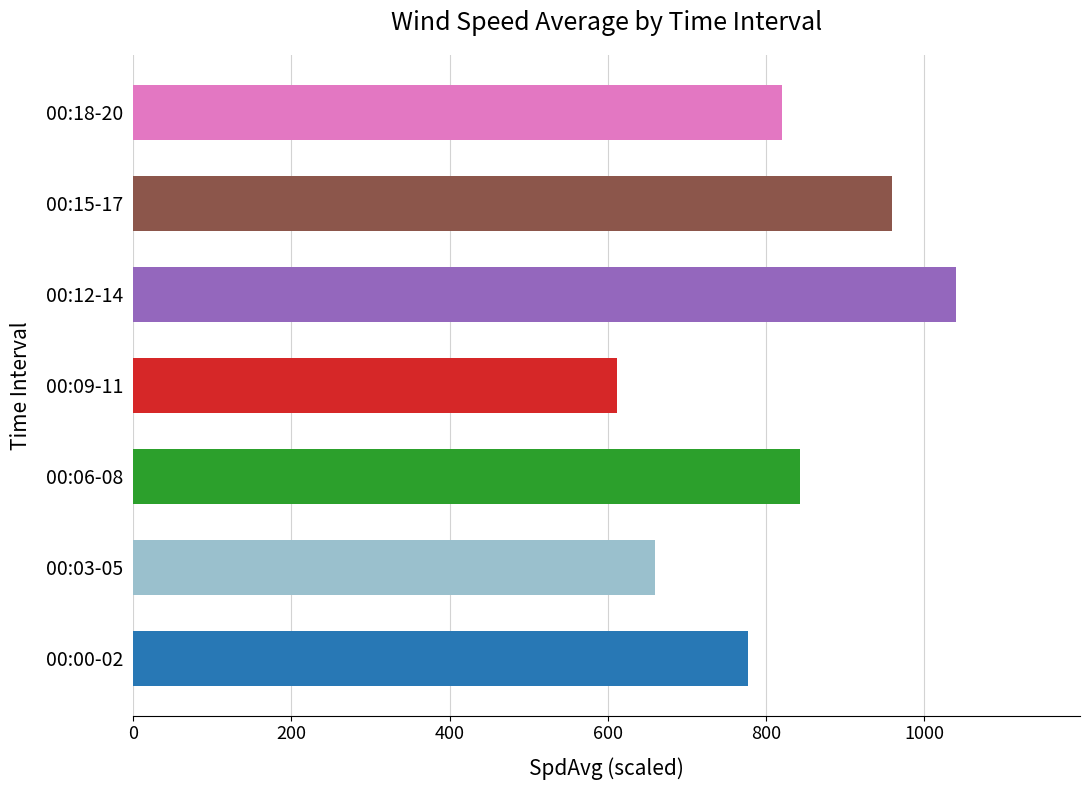

Reading bottom to top, list all the values displayed in this chart.

00:00-02=777.6	00:03-05=659.8	00:06-08=843.4	00:09-11=612.2	00:12-14=1040.6	00:15-17=959.0	00:18-20=820.6